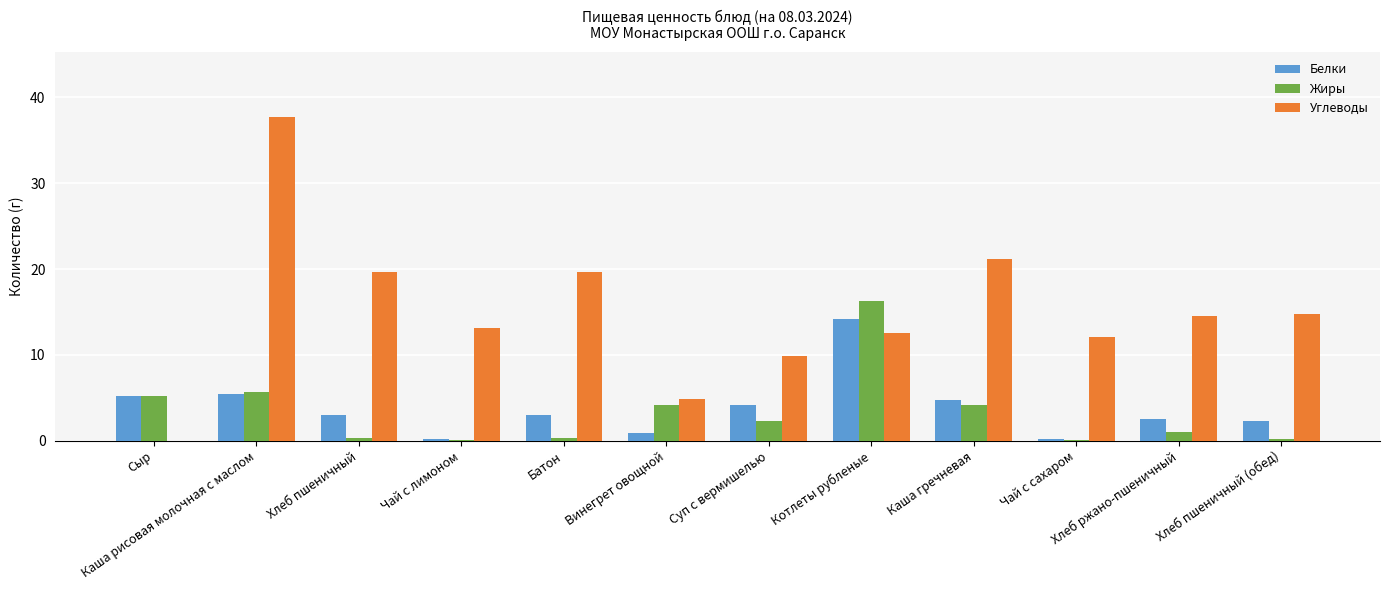

At which category is the sum across all series the highest?

Каша рисовая молочная с маслом